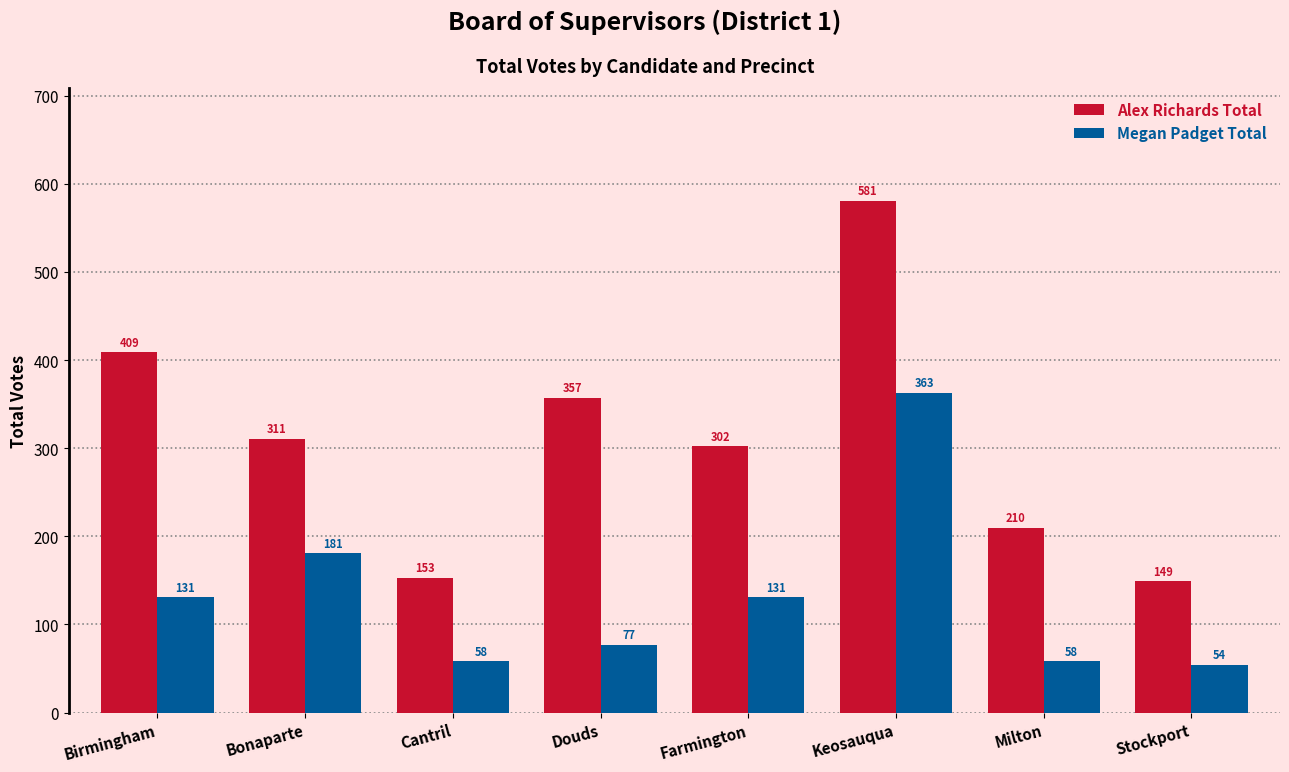

The Megan Padget Total series shows 54 at Stockport. True or false?

True